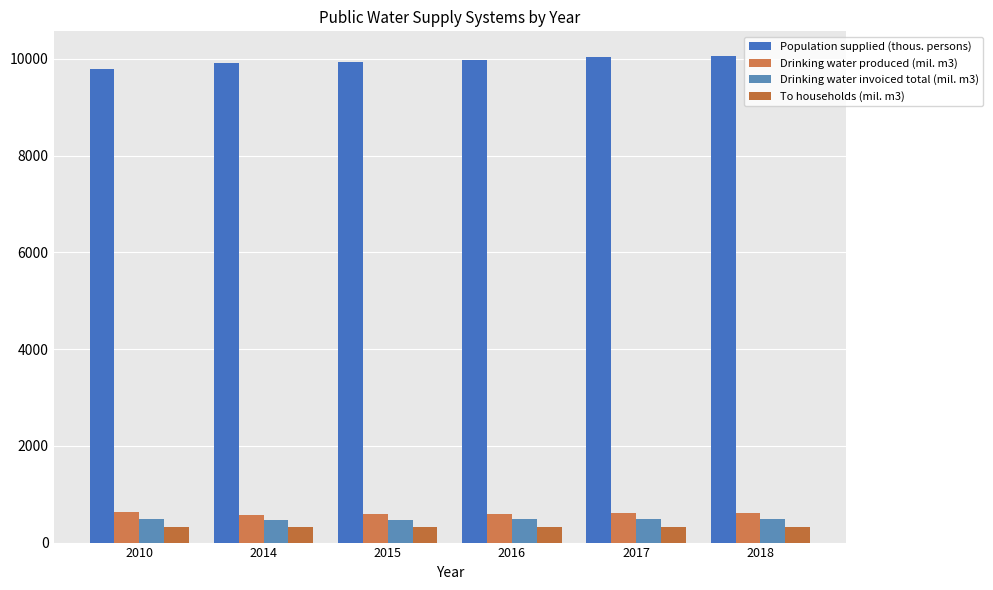

True or false: Drinking water produced (mil. m3) has a value of 575.4 at 2014.

True